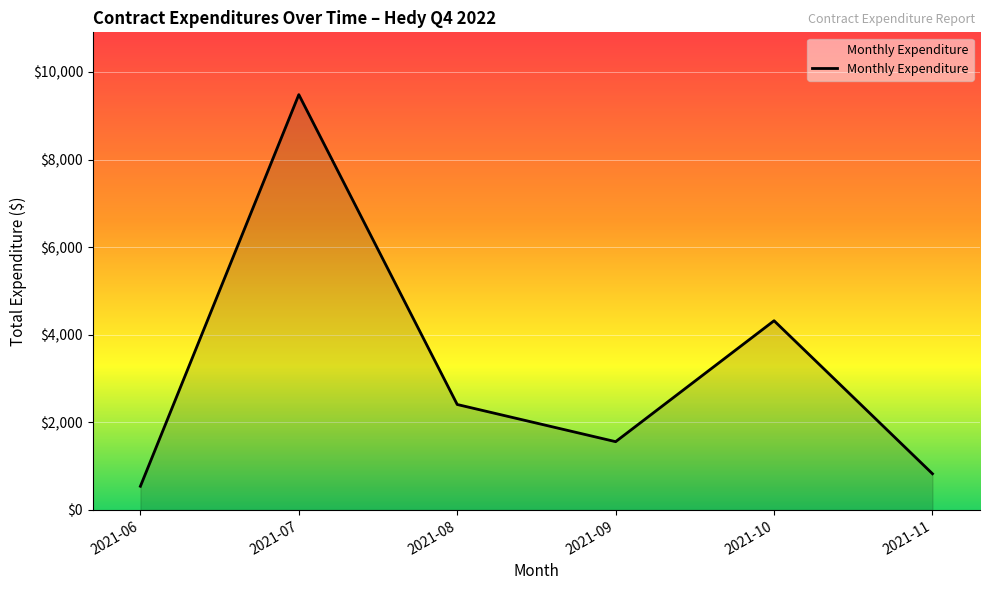

Approximately how many times larger is the value at 2021-09 compared to 2021-10?

0.4